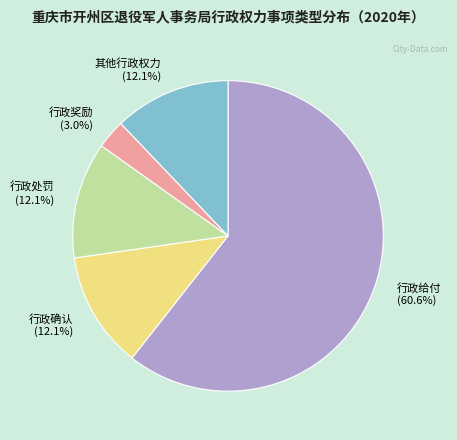

Is it true that 其他行政权力 is 12% of the pie?

True